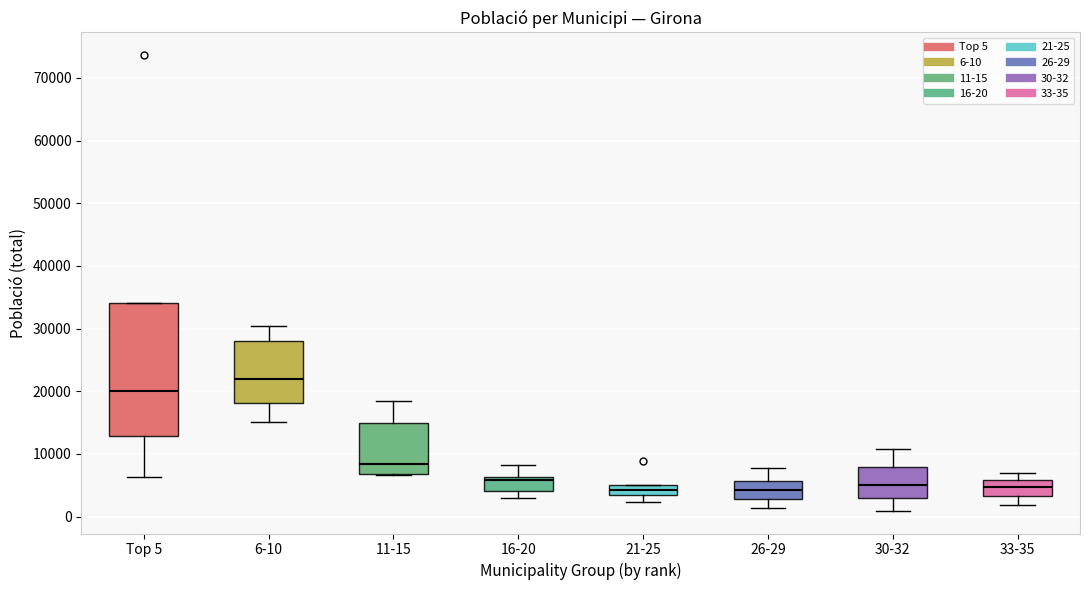

Reading left to right, read every box against the y-axis: the position of its median line, the range the box covers, and the ends of its whiskers. The values are not printed on the chart, so give them approximately, as read against the axis.

Top 5: median 20000, box 13000 to 34000, whiskers 6000 to 34000
6-10: median 22000, box 18000 to 28000, whiskers 15000 to 30000
11-15: median 8000, box 7000 to 15000, whiskers 7000 to 18000
16-20: median 6000 (just below the box's upper edge), box 4000 to 6000, whiskers 3000 to 8000
21-25: median 4000, box 3000 to 5000, whiskers 2000 to 5000
26-29: median 4000, box 3000 to 6000, whiskers 1000 to 8000
30-32: median 5000, box 3000 to 8000, whiskers 1000 to 11000
33-35: median 5000, box 3000 to 6000, whiskers 2000 to 7000